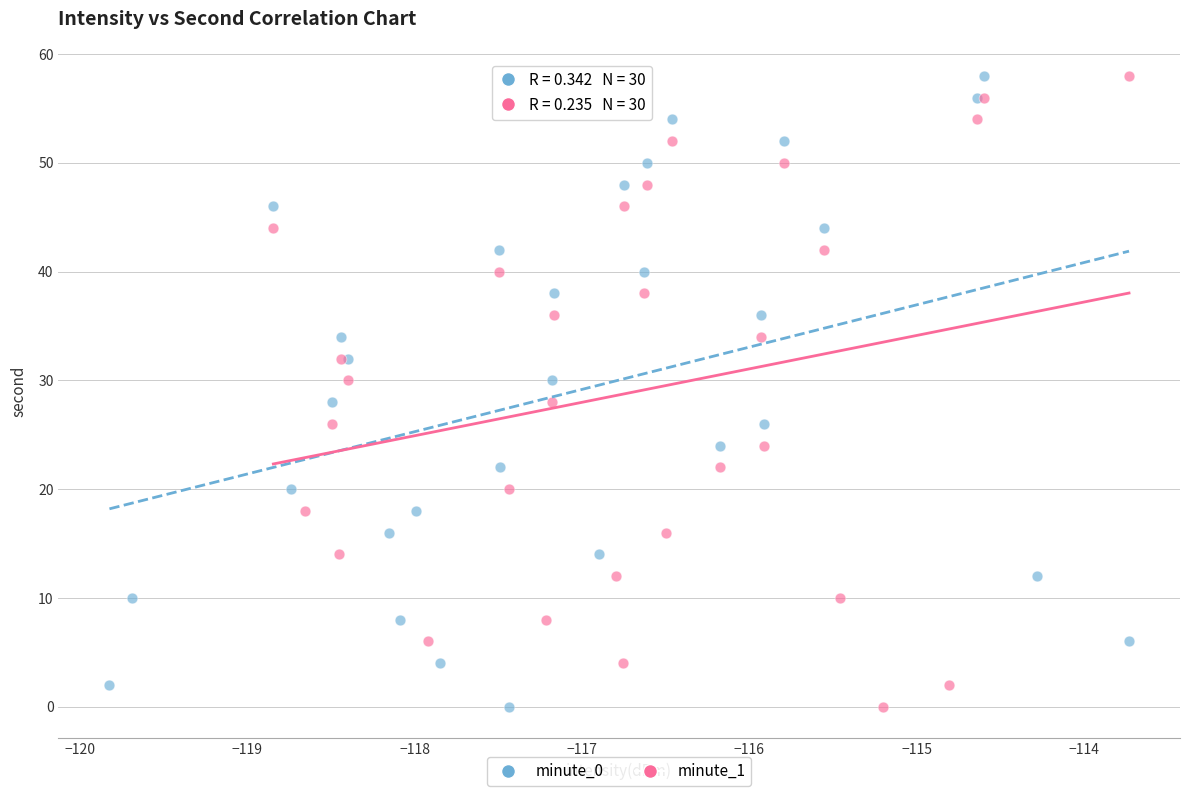

What are all the series names shown in the legend?

minute_0, minute_1